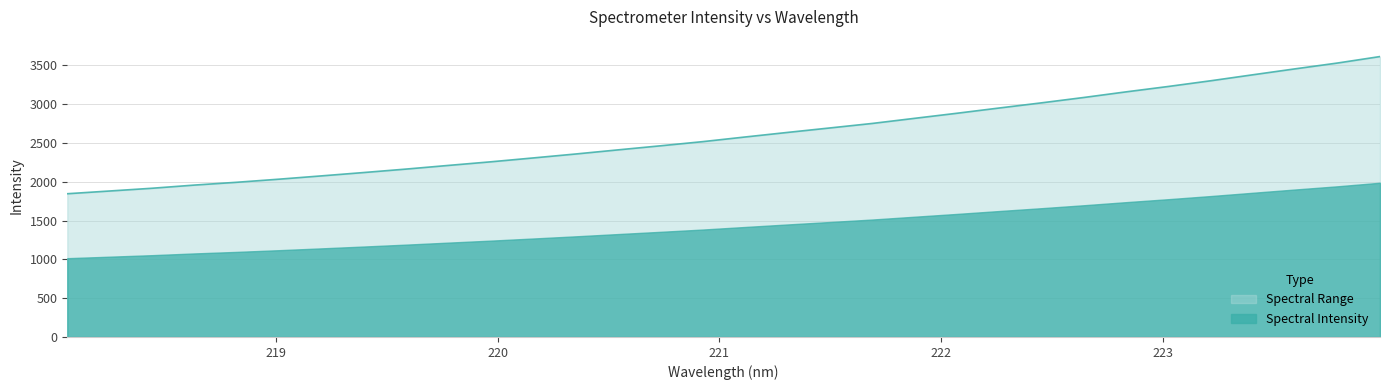

Which series has the largest range (max minus min)?

Spectral Range